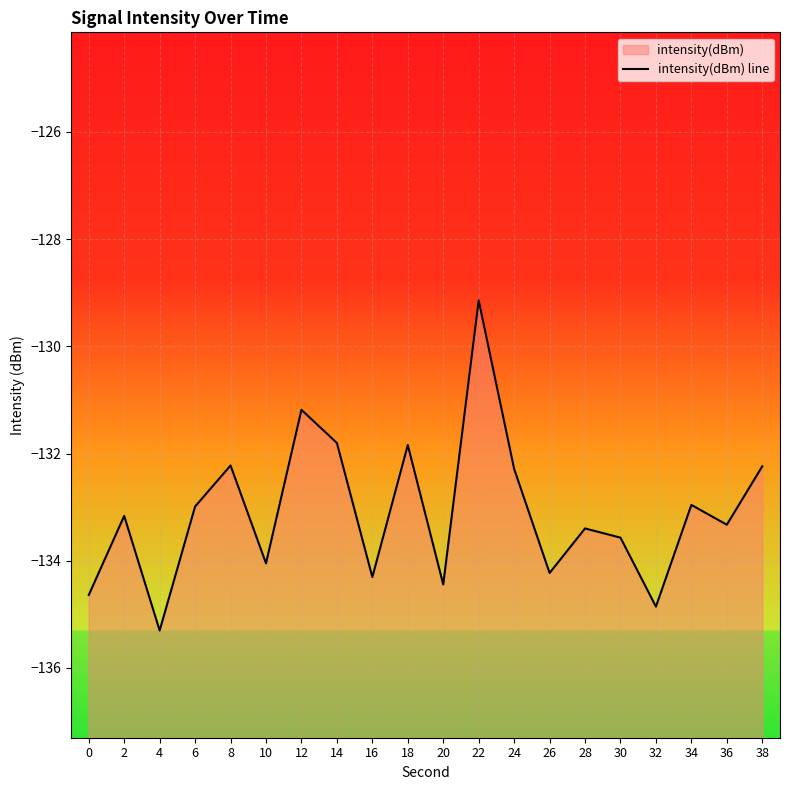

Where is the data nearest to the value -132?

18